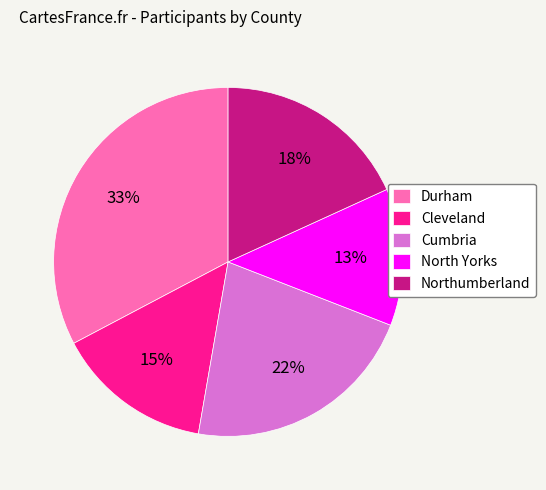

Between Cumbria and North Yorks, which is larger?

Cumbria